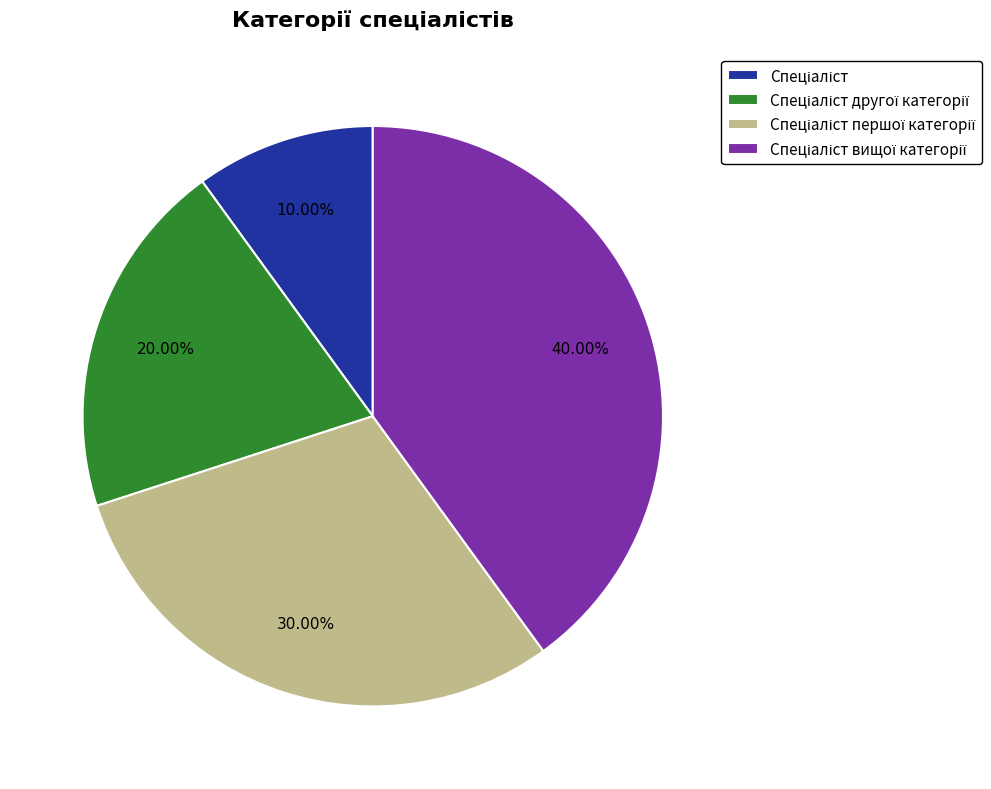

Is there any slice that represents more than half of the pie?

No